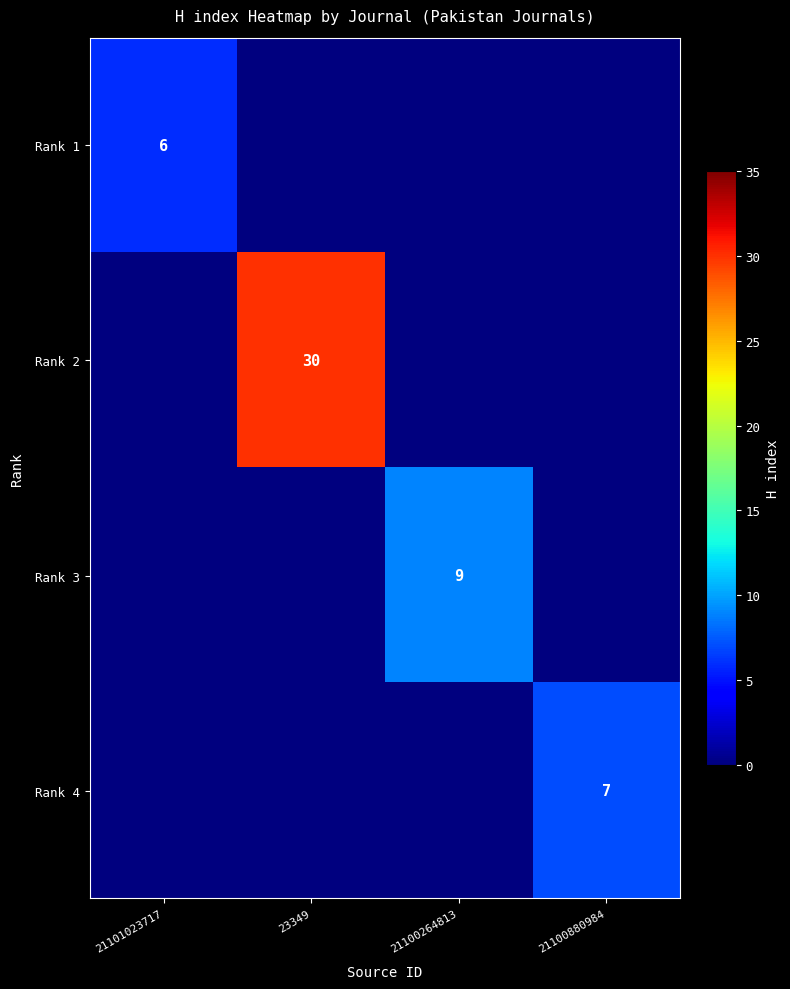

What is the total value across all series at 23349?

30